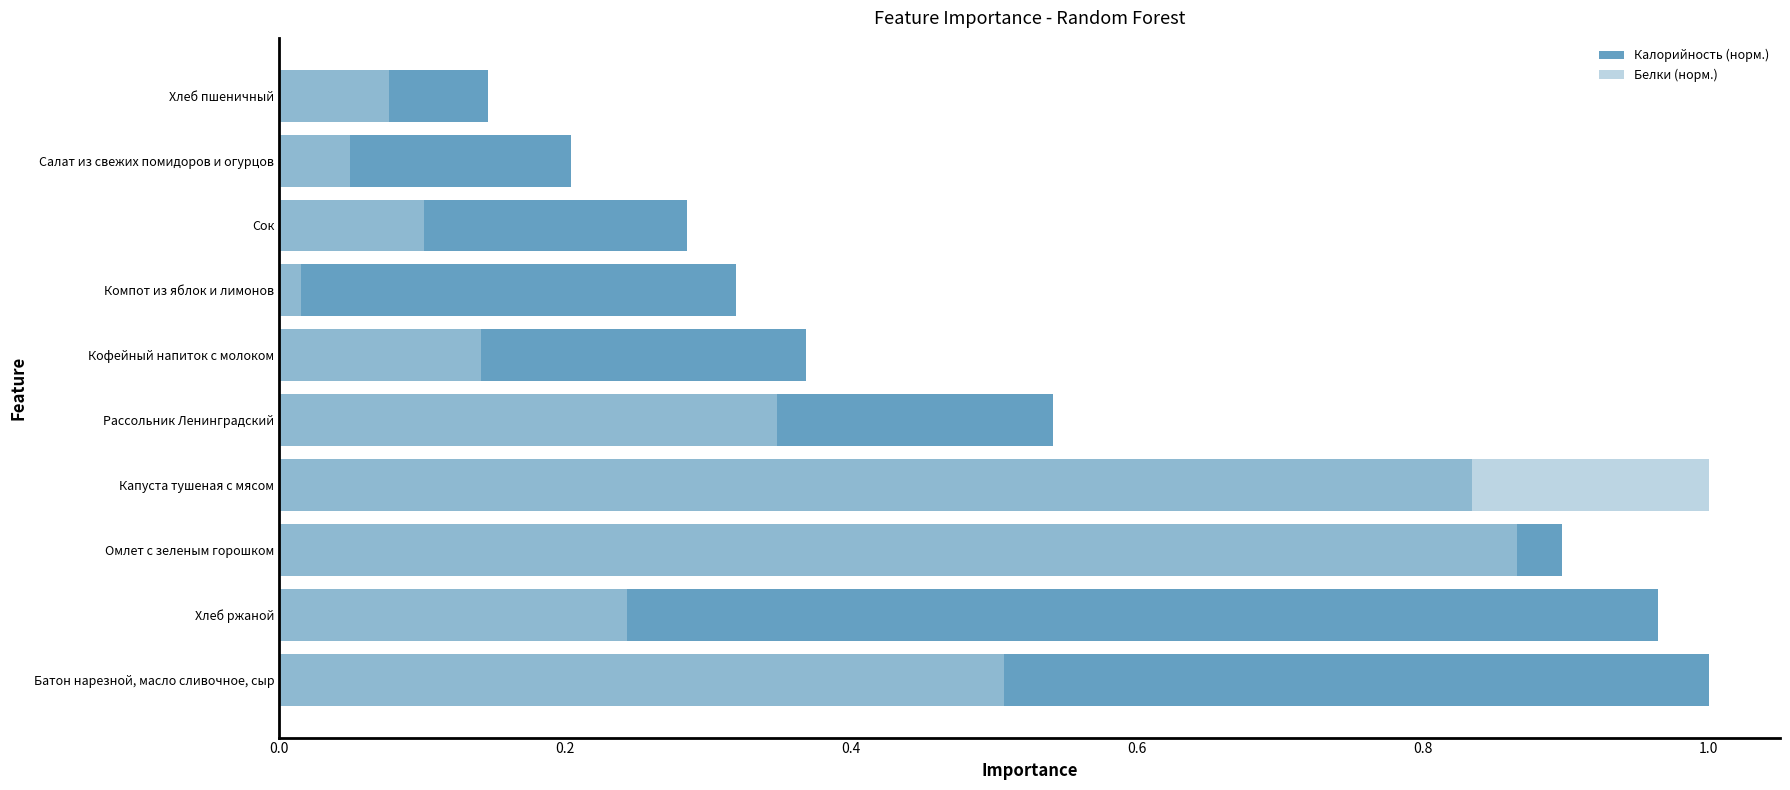

What is the difference between the Белки (норм.) values at Рассольник Ленинградский and Батон нарезной, масло сливочное, сыр?

0.2